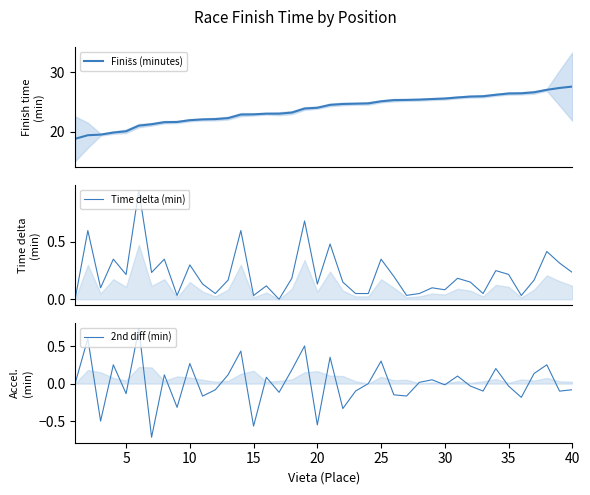

What is the difference between the maximum and minimum values in the Finišs (minutes) series?

8.8